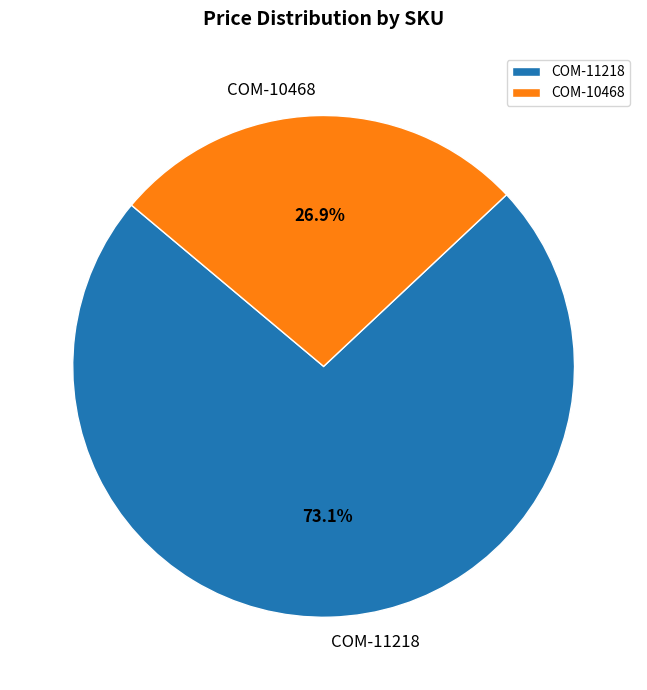

What is the ratio of the value at COM-11218 to the value at COM-10468?

2.7